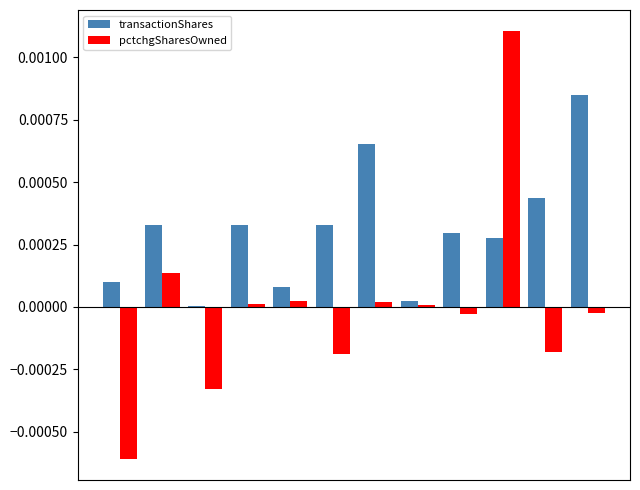

Which series has the largest total across all categories?

transactionShares